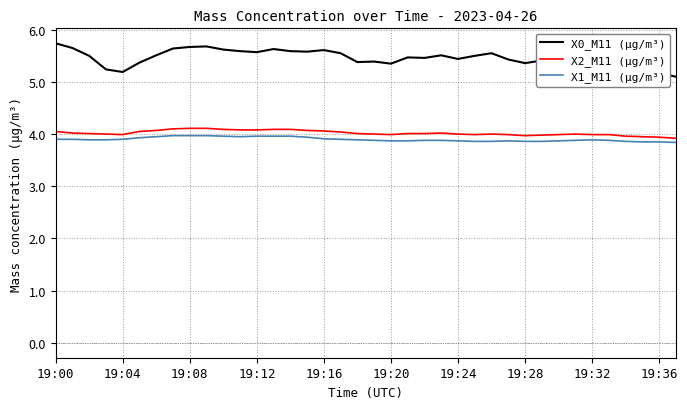

What is the sum of all X2_M11 (μg/m³) values?

152.8